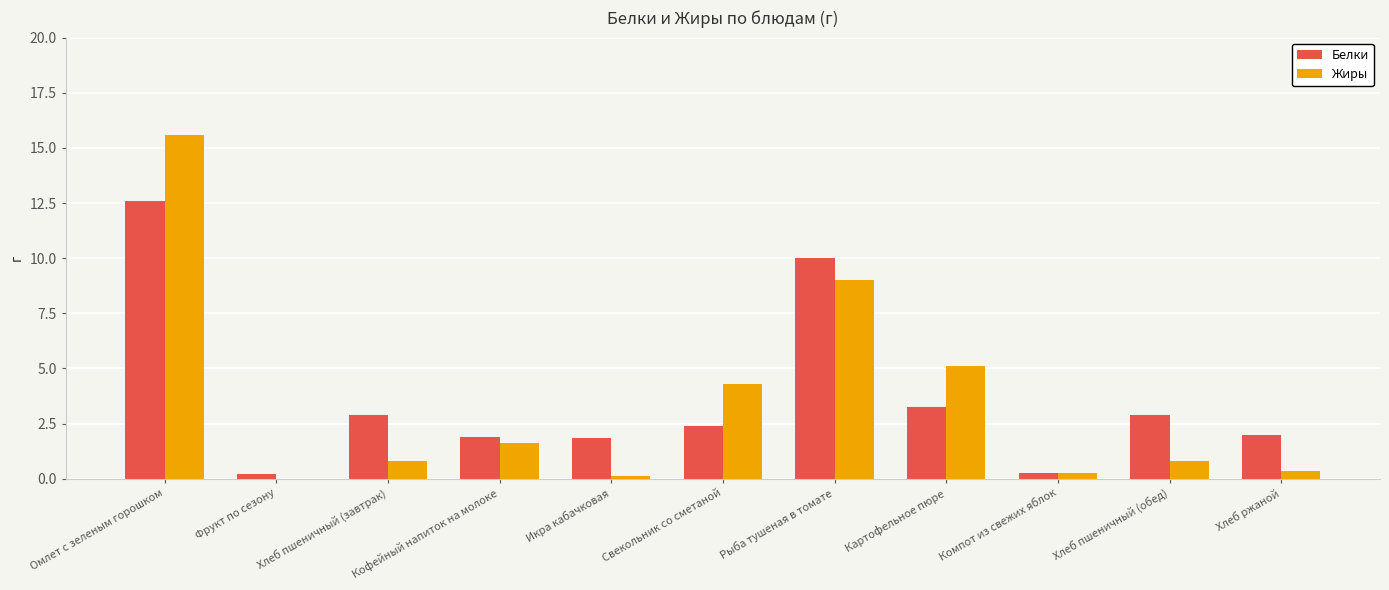

What value does the Жиры series have at Хлеб ржаной?

0.4